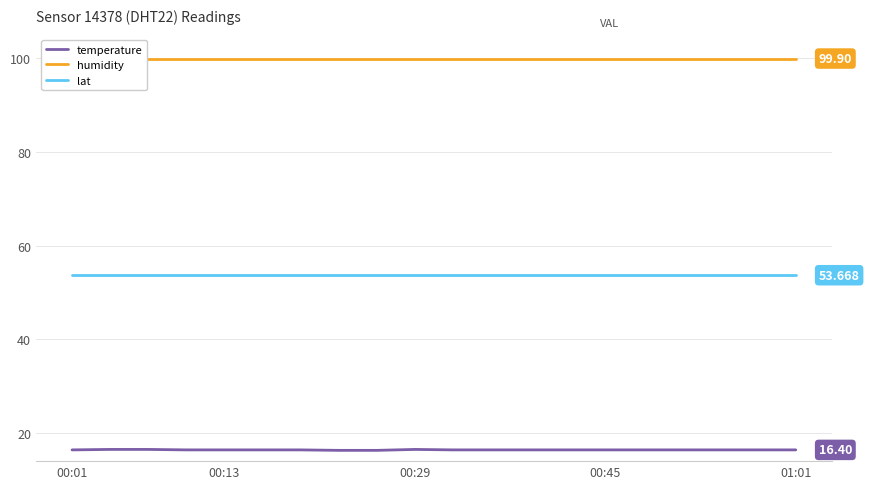

Is it true that lat equals 75.7 at 00:13?

False